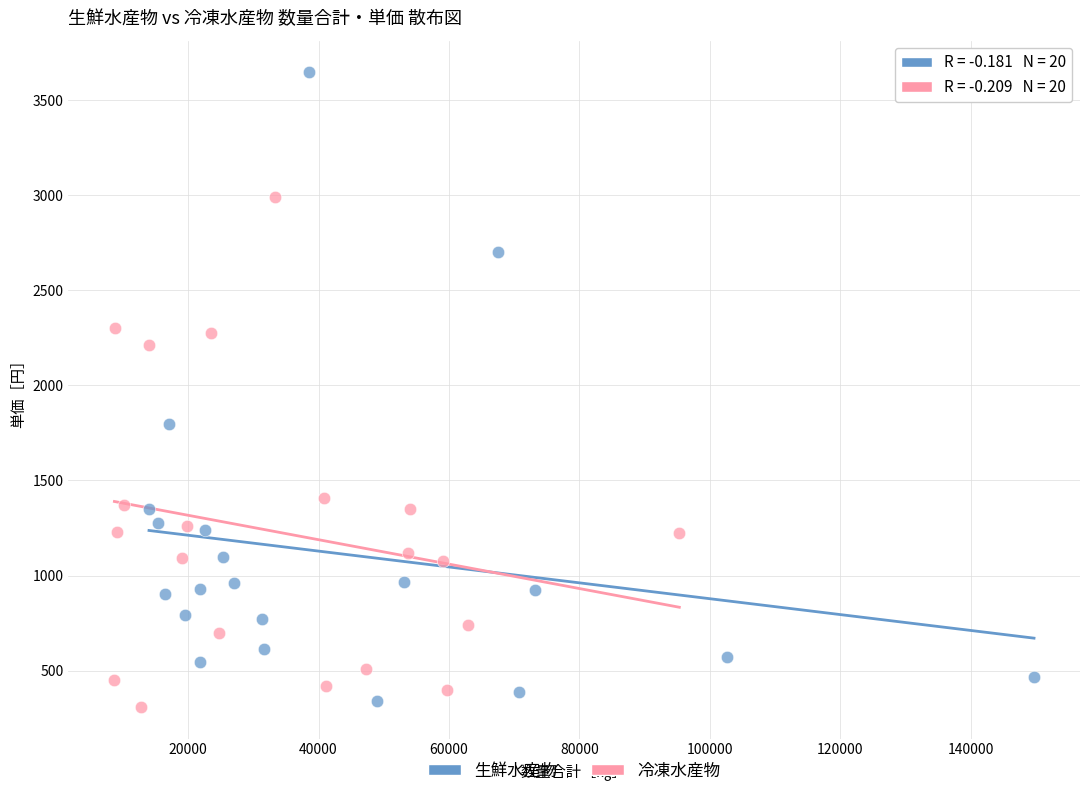

Which series has the largest Y range (max minus min)?

生鮮水産物